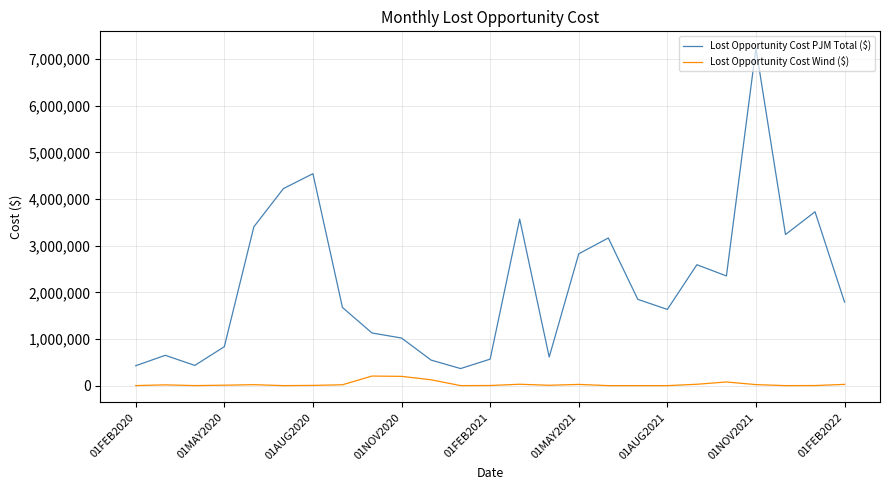

Which series has the widest spread of values?

Lost Opportunity Cost PJM Total ($)